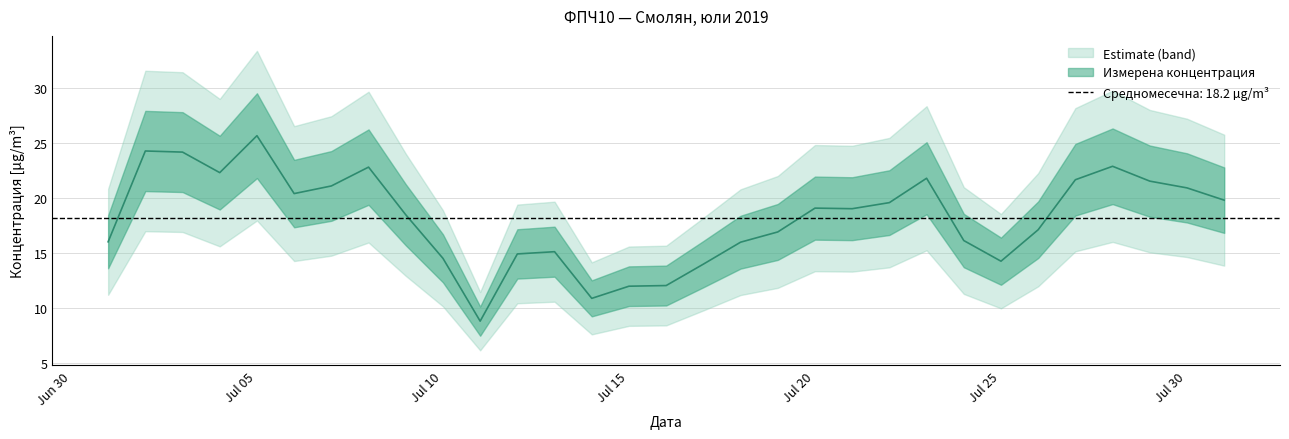

What is the minimum value shown in the chart?

8.8